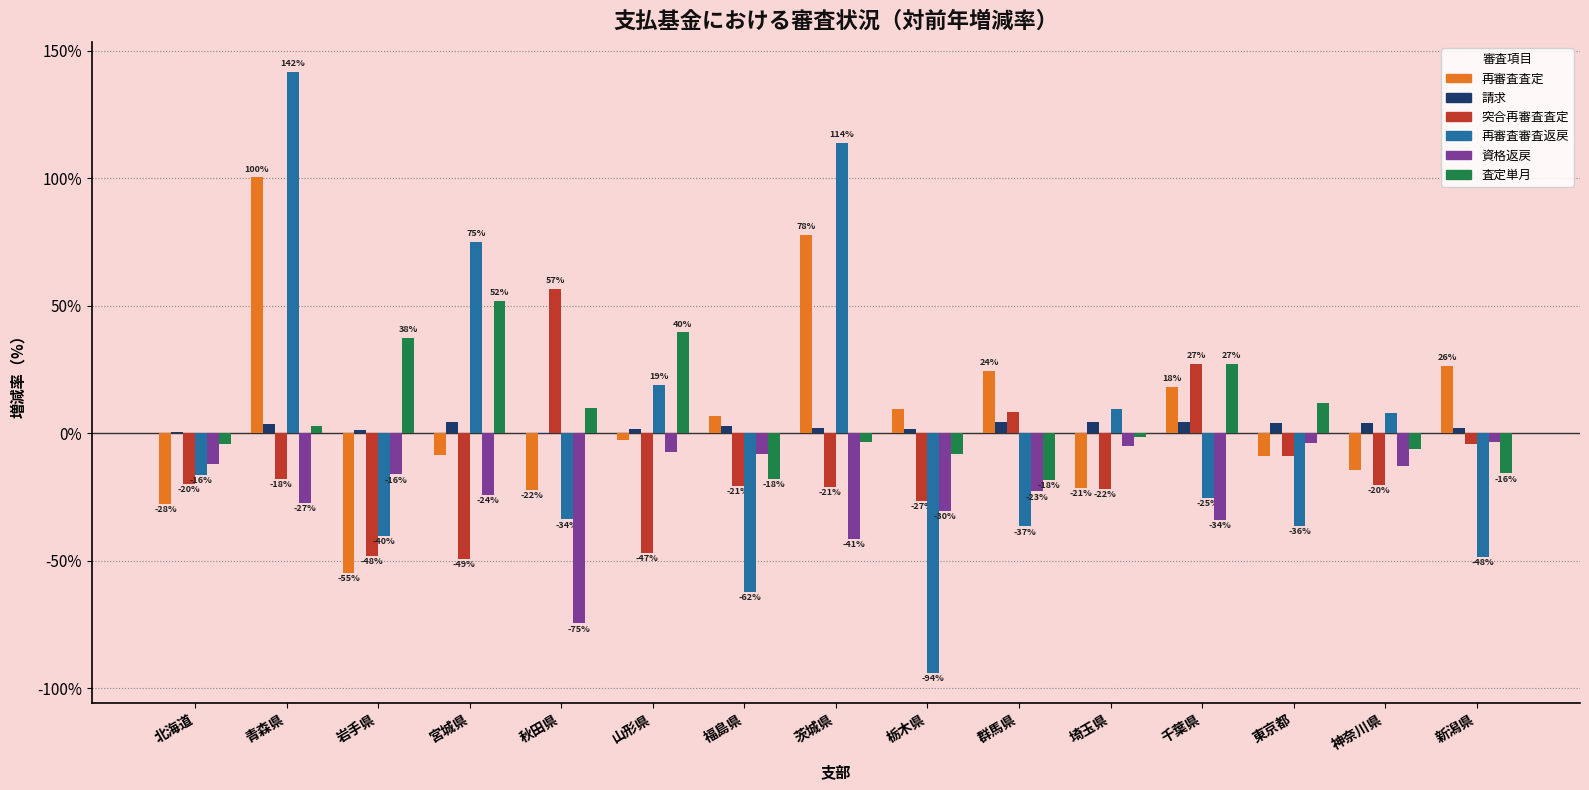

What is the sum of the 再審査査定 values at 群馬県 and 宮城県?

16.1